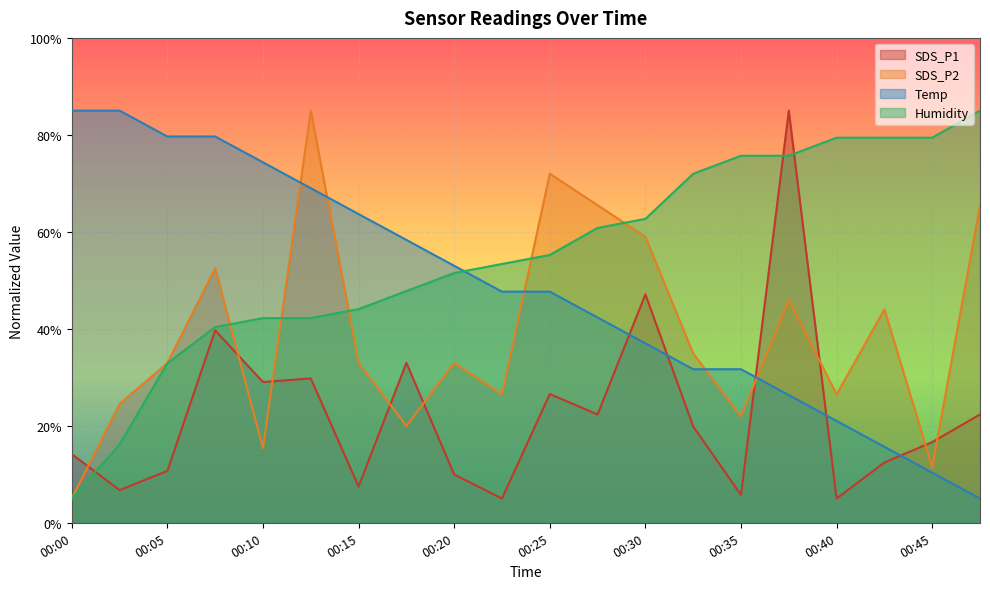

Where is SDS_P1 nearest to the value 44?

00:30